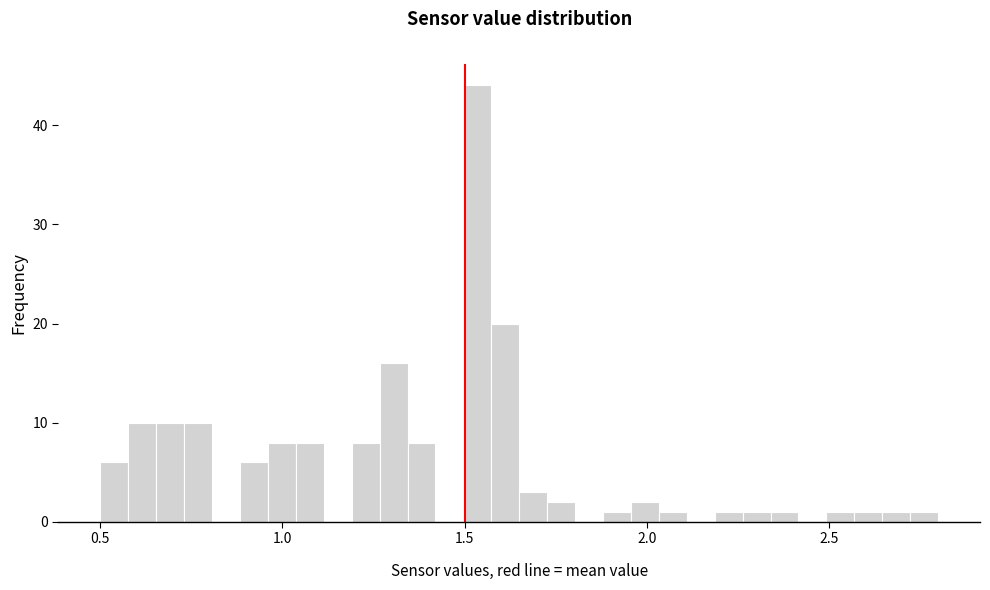

Around what value on the x-axis is the tallest bar? Give the approximate position of its centre, as read against the axis.

1.55